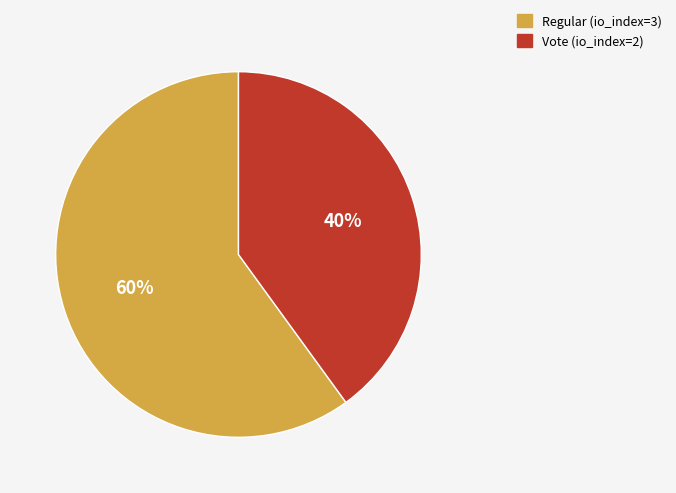

Count the number of slices in the pie.

2